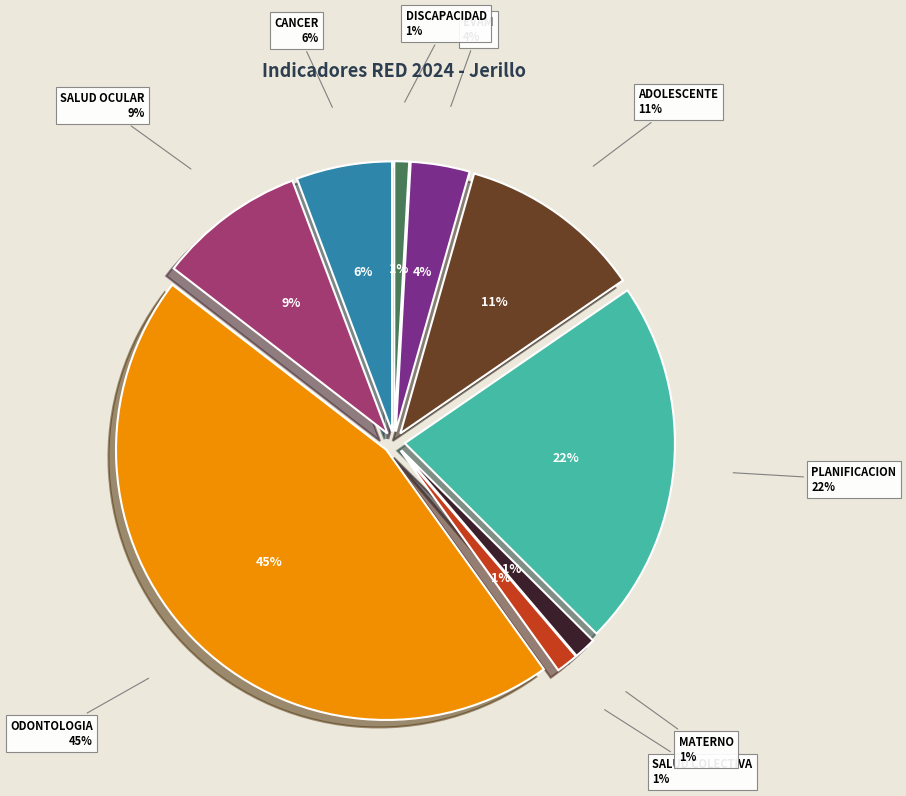

Combined, what portion of the pie is PLANIFICACION and EVAM?

25.6%